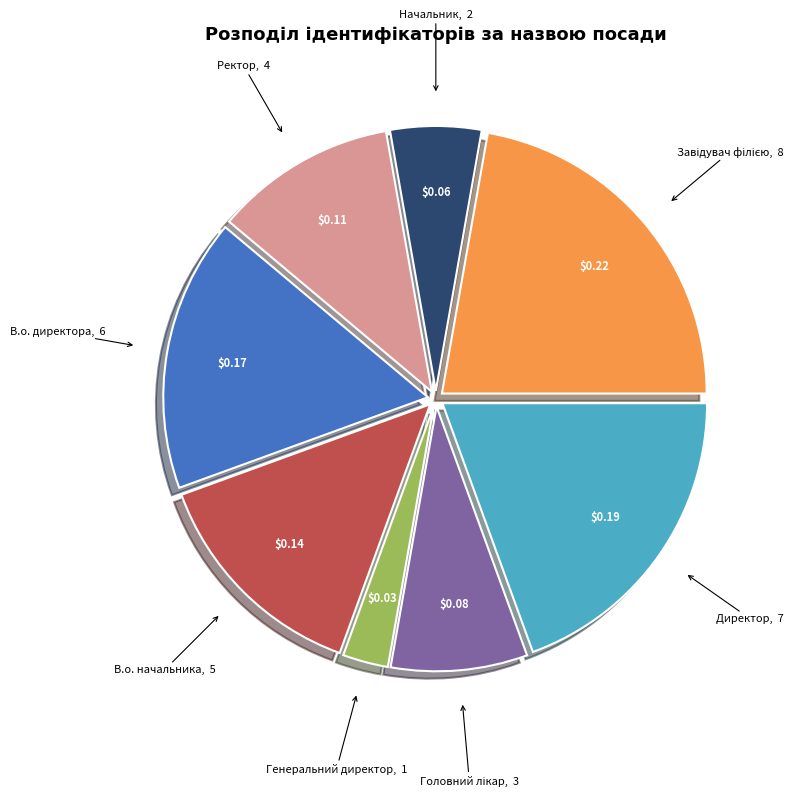

Approximately how many times larger is the value at Директор compared to Начальник?

3.5